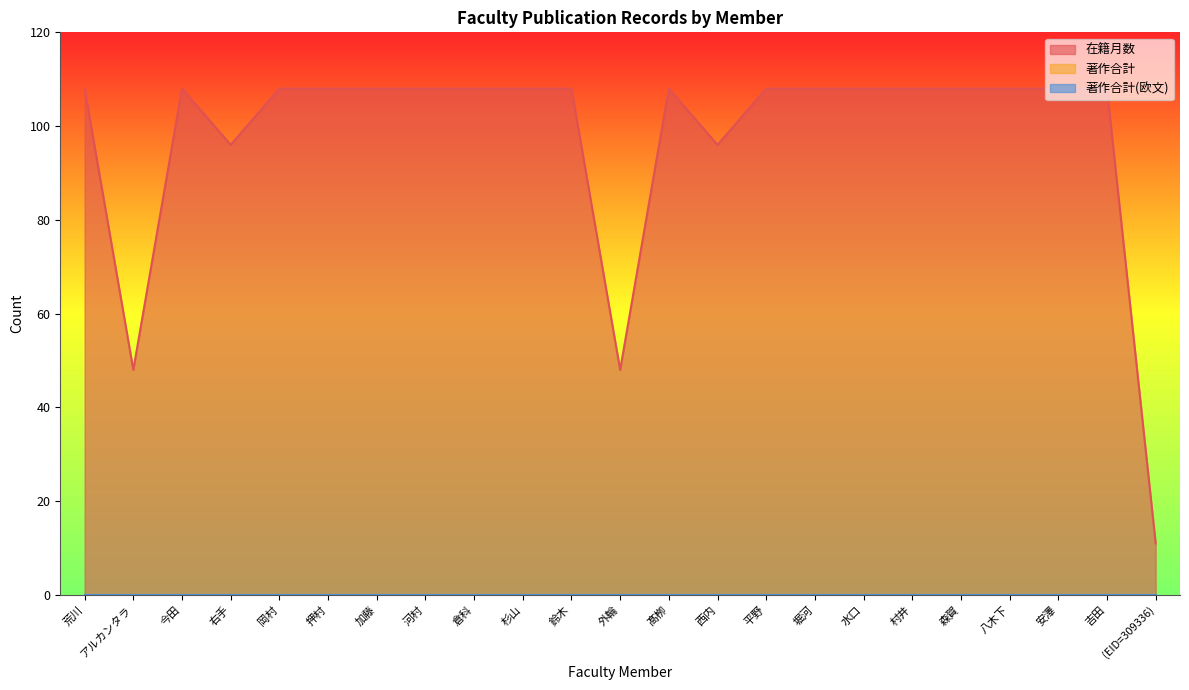

Reading right to left, what are all the values shown in this chart?

在籍月数: (EID=309336)=11	吉田=108	安澤=108	八木下=108	森賀=108	村井=108	水口=108	堀河=108	平野=108	西内=96	髙栁=108	外輪=48	鈴木=108	杉山=108	倉科=108	河村=108	加藤=108	押村=108	岡村=108	右手=96	今田=108	アルカンタラ=48	荒川=108
著作合計: (EID=309336)=0	吉田=0	安澤=0	八木下=0	森賀=0	村井=0	水口=0	堀河=0	平野=0	西内=0	髙栁=0	外輪=0	鈴木=0	杉山=0	倉科=0	河村=0	加藤=0	押村=0	岡村=0	右手=0	今田=0	アルカンタラ=0	荒川=0
著作合計(欧文): (EID=309336)=0	吉田=0	安澤=0	八木下=0	森賀=0	村井=0	水口=0	堀河=0	平野=0	西内=0	髙栁=0	外輪=0	鈴木=0	杉山=0	倉科=0	河村=0	加藤=0	押村=0	岡村=0	右手=0	今田=0	アルカンタラ=0	荒川=0